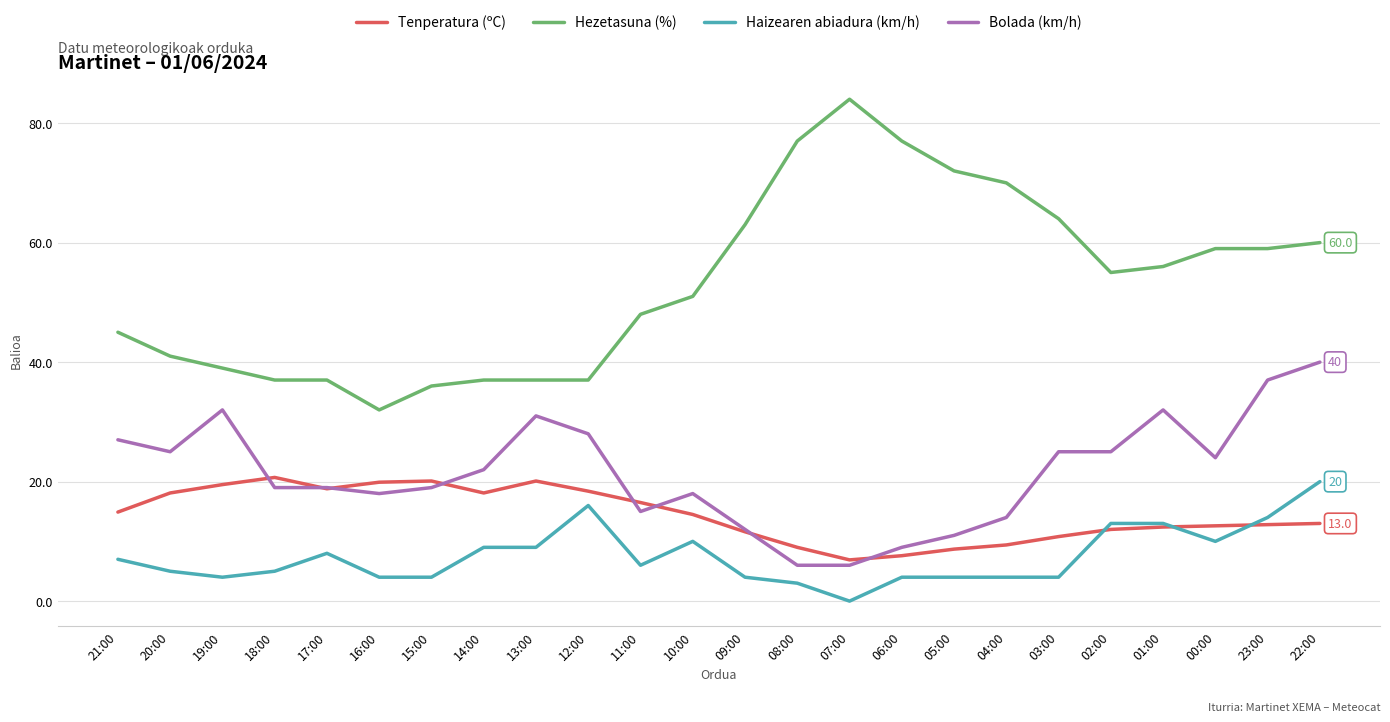

What is the highest value of the Tenperatura (ºC) series?

20.7